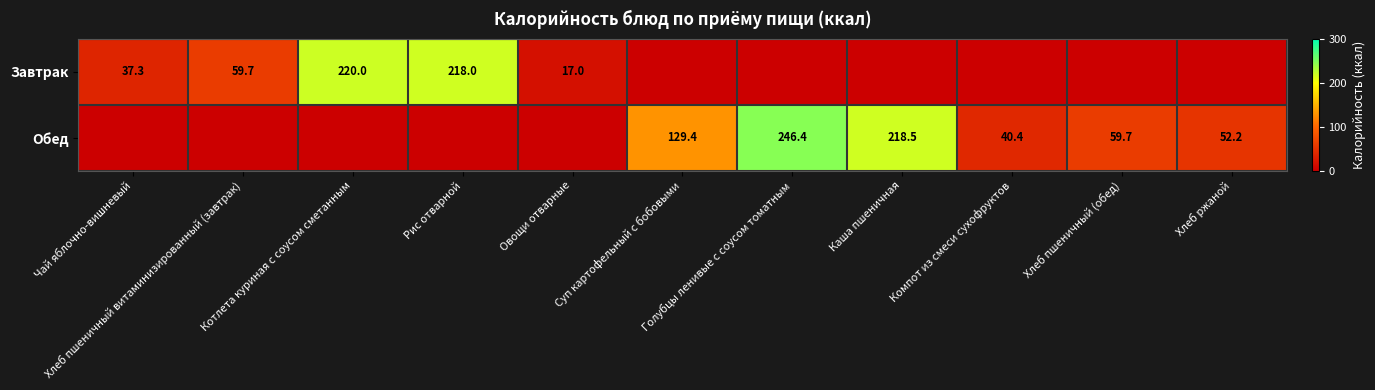

What is the approximate value of Обед at Суп картофельный с бобовыми?

129.4